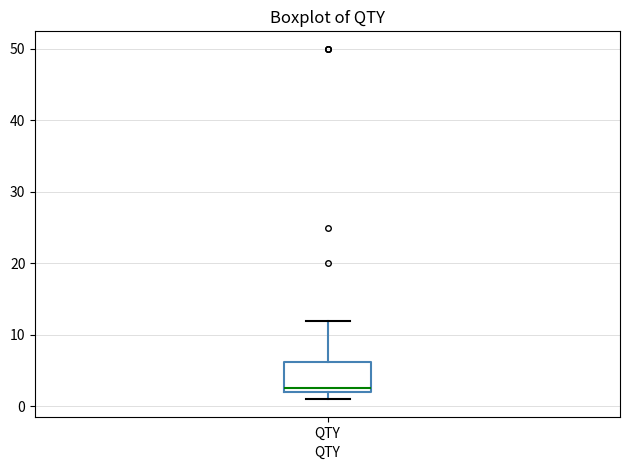

Read this box plot against the y-axis: the position of the median line, the range covered by the box, and the ends of both whiskers. The values are not printed on the chart, so give them approximately, as read against the axis.

median 3, box 2 to 6, whiskers 1 to 12